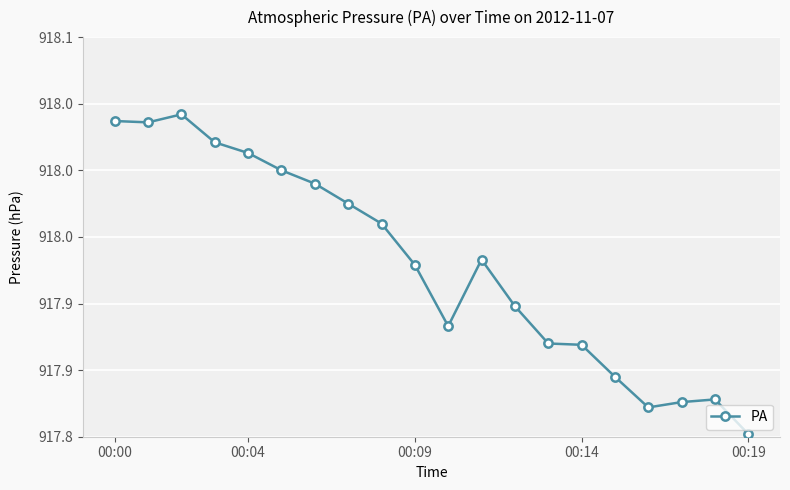

What is the average value?

917.9